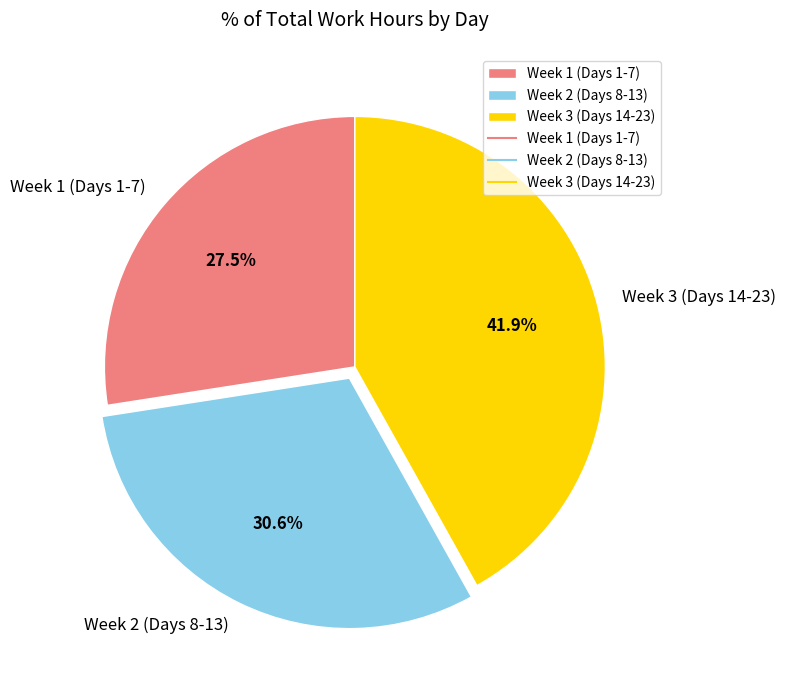

Between Week 2 (Days 8-13) and Week 3 (Days 14-23), which is larger?

Week 3 (Days 14-23)